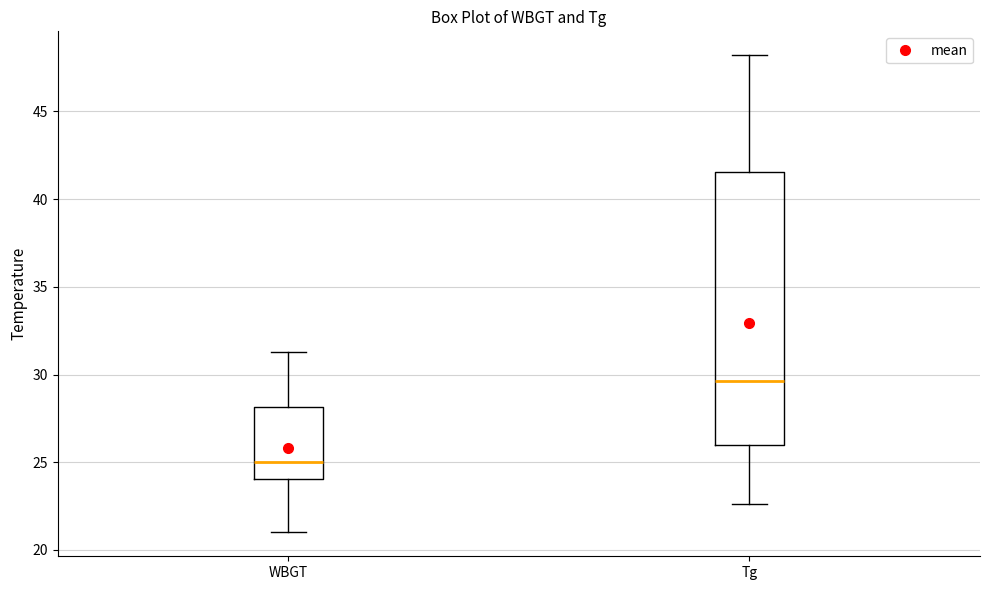

Where is the upper edge of the box for Tg on the y-axis? The values are not printed on the chart, so give them approximately, as read against the axis.

41.5